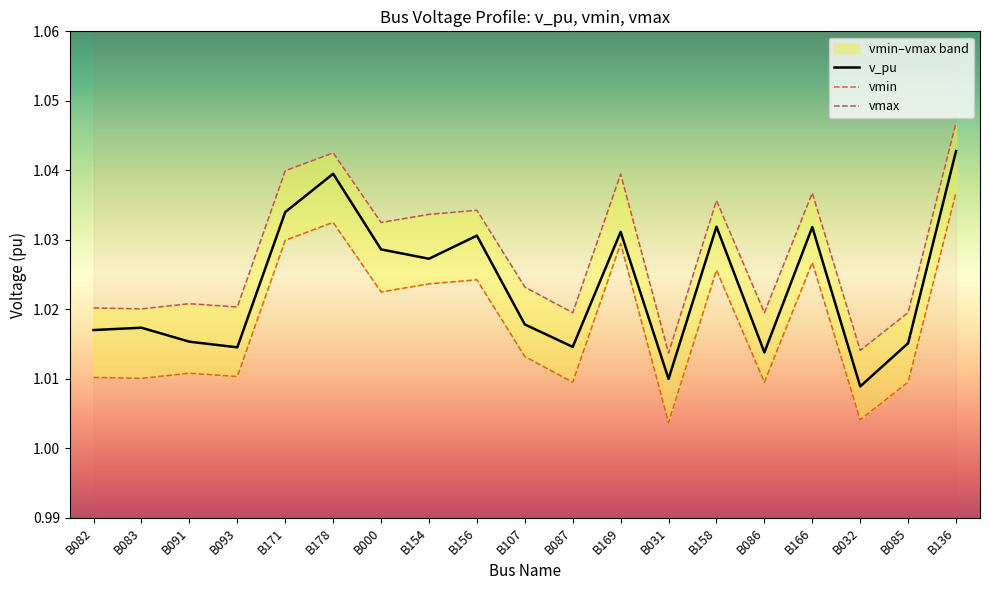

Reading left to right, list all the values displayed in this chart.

v_pu: B082=1.0	B083=1.0	B091=1.0	B093=1.0	B171=1.0	B178=1.0	B000=1.0	B154=1.0	B156=1.0	B107=1.0	B087=1.0	B169=1.0	B031=1.0	B158=1.0	B086=1.0	B166=1.0	B032=1.0	B085=1.0	B136=1.0
vmin: B082=1.0	B083=1.0	B091=1.0	B093=1.0	B171=1.0	B178=1.0	B000=1.0	B154=1.0	B156=1.0	B107=1.0	B087=1.0	B169=1.0	B031=1.0	B158=1.0	B086=1.0	B166=1.0	B032=1.0	B085=1.0	B136=1.0
vmax: B082=1.0	B083=1.0	B091=1.0	B093=1.0	B171=1.0	B178=1.0	B000=1.0	B154=1.0	B156=1.0	B107=1.0	B087=1.0	B169=1.0	B031=1.0	B158=1.0	B086=1.0	B166=1.0	B032=1.0	B085=1.0	B136=1.0